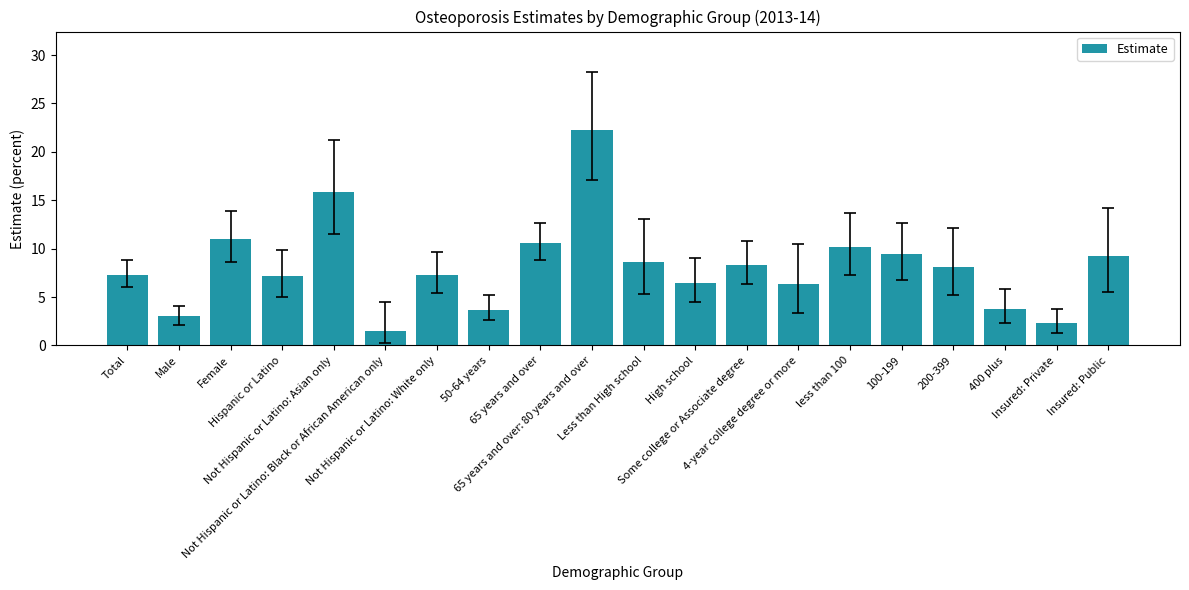

What is the sum of all values?

162.5